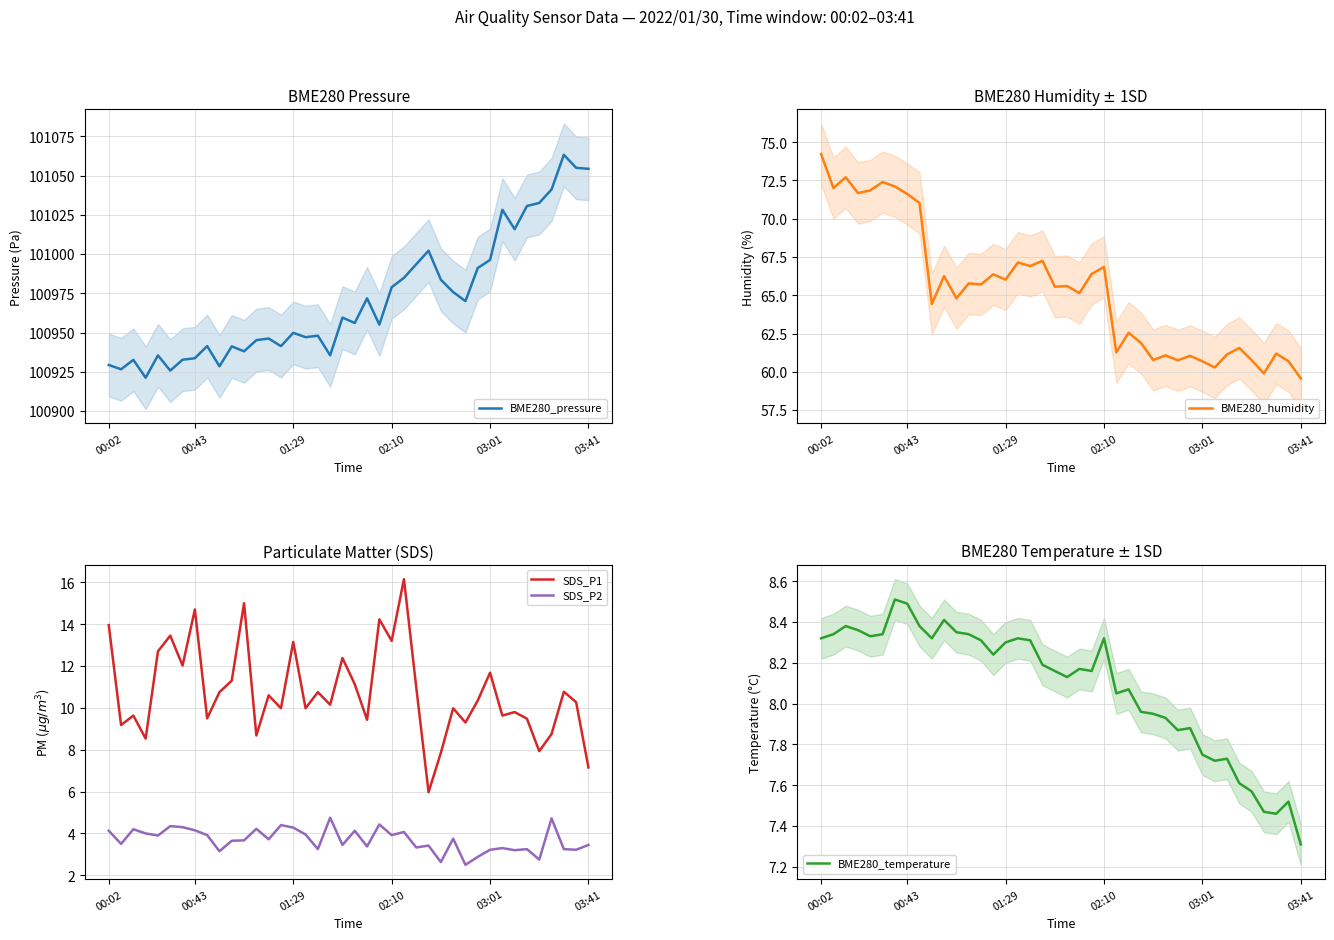

What are all the series names shown in the legend?

BME280_pressure, BME280_humidity, SDS_P1, SDS_P2, BME280_temperature